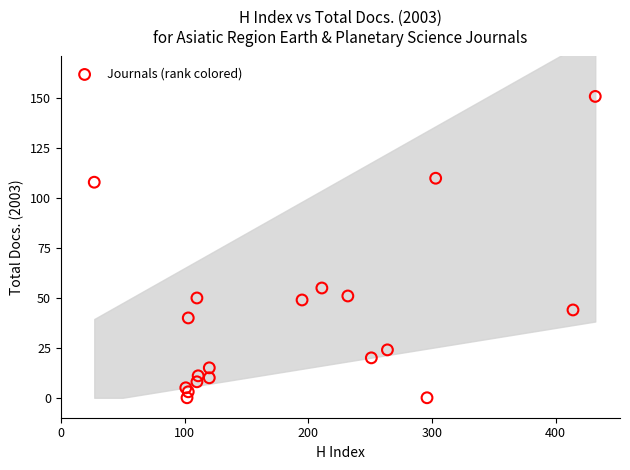

What Y value in the scatter plot is closest to 75?

55